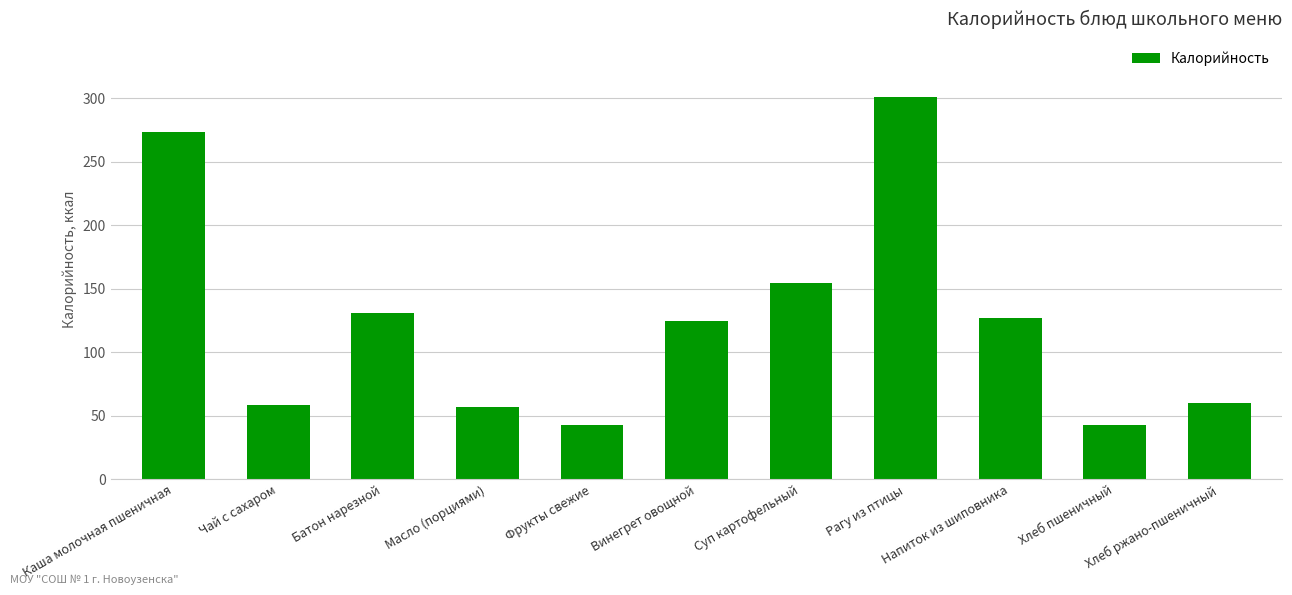

What is the maximum value shown in the chart?

301.2